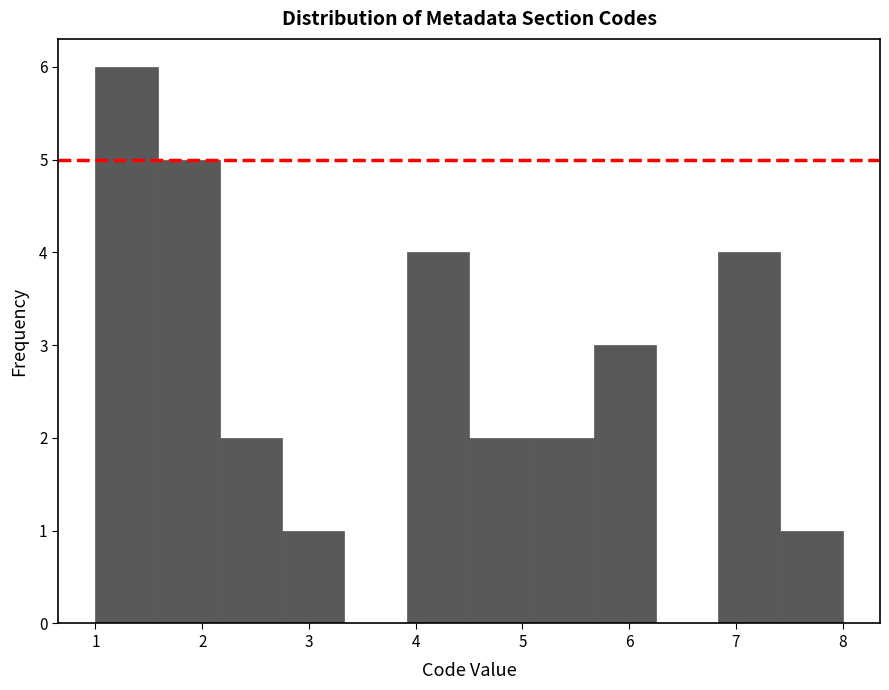

Over which range of the x-axis is the bar tallest?

1.0 to 1.6